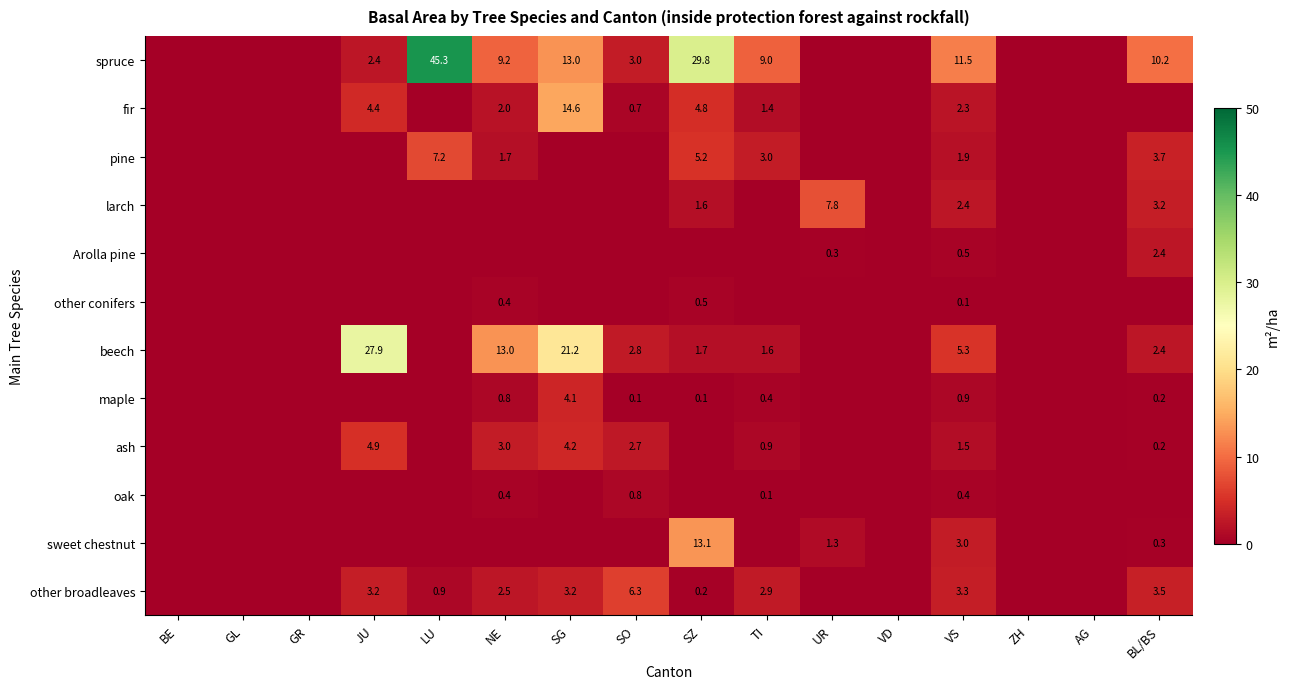

What is the difference between the highest and lowest values at VS?

11.4